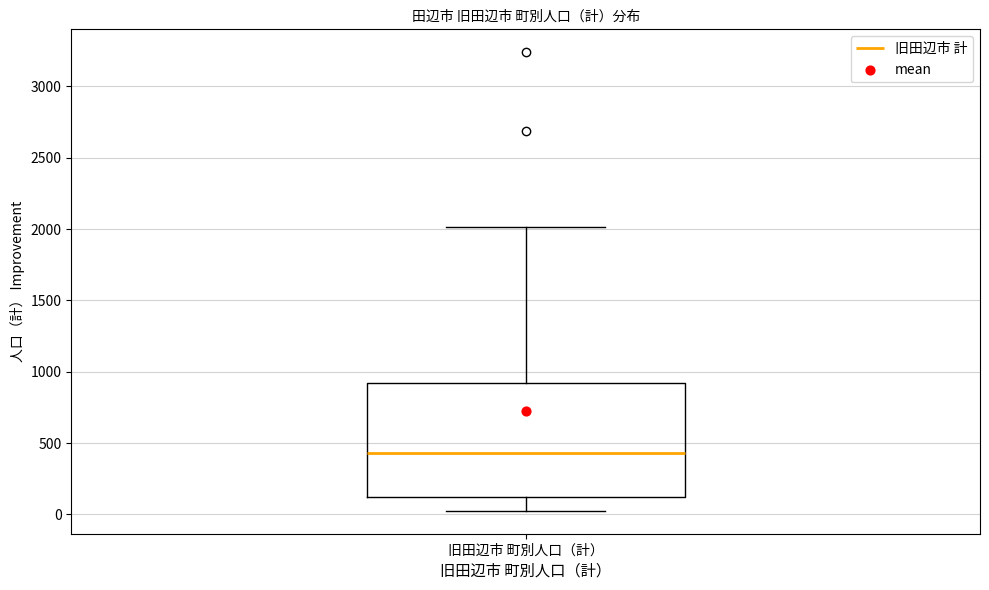

Transcribe this box plot: give where the median line is, the range the box spans, and where the two whiskers end, as read against the y-axis. The values are not printed on the chart, so give them approximately, as read against the axis.

median 450, box 150 to 900, whiskers 50 to 2000